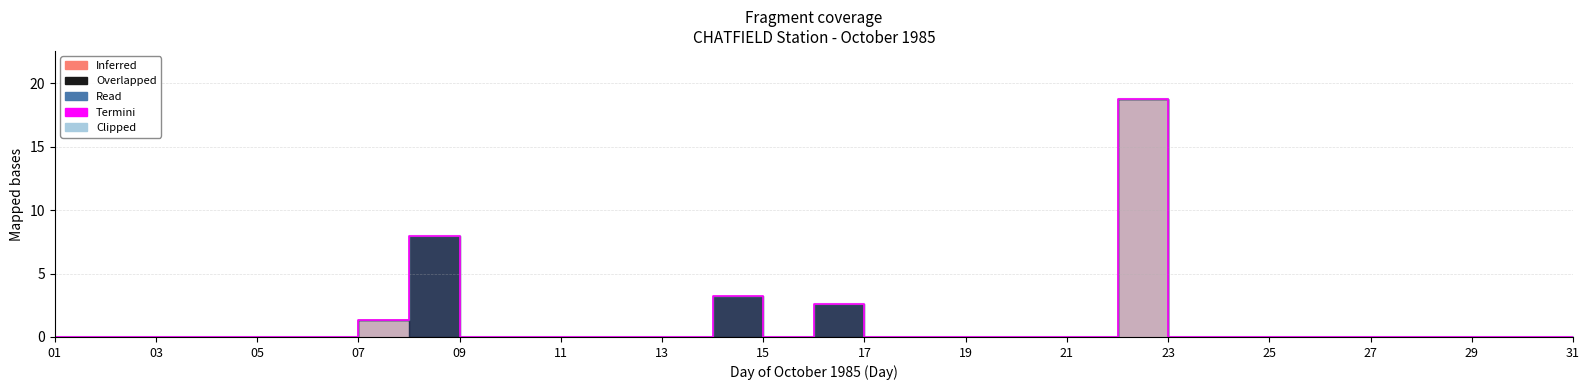

The value at 27 is 0.0. True or false?

True